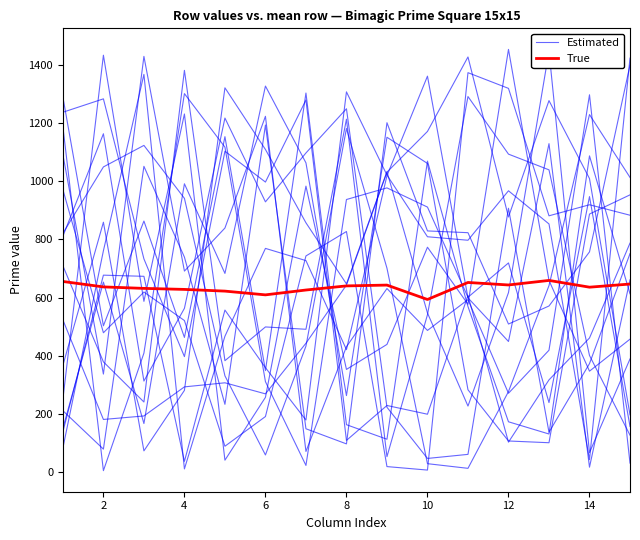

How many lines are shown in the chart?

2